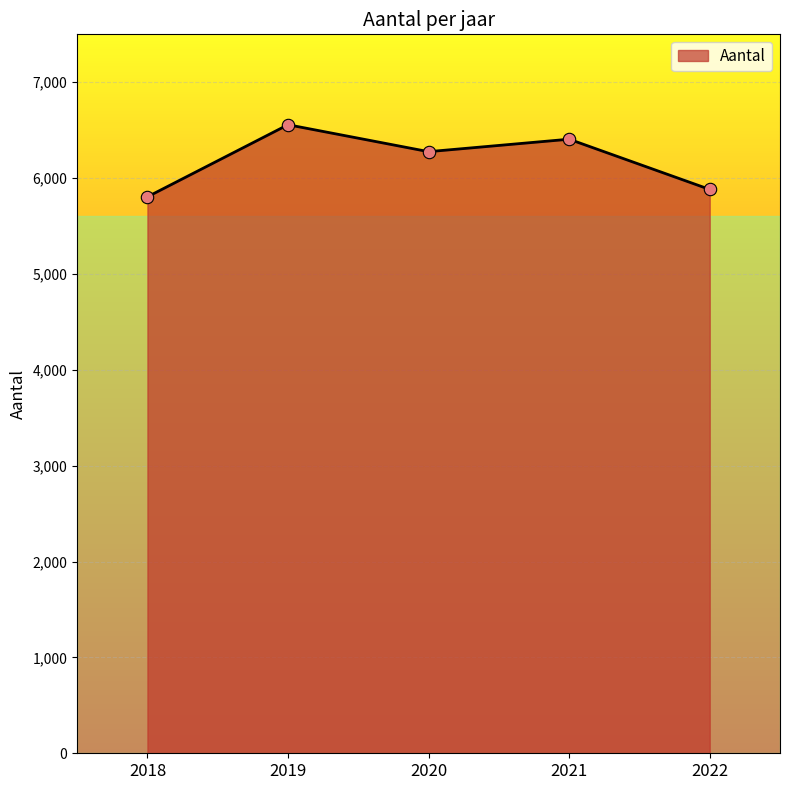

Which has a higher value, 2018 or 2021?

2021